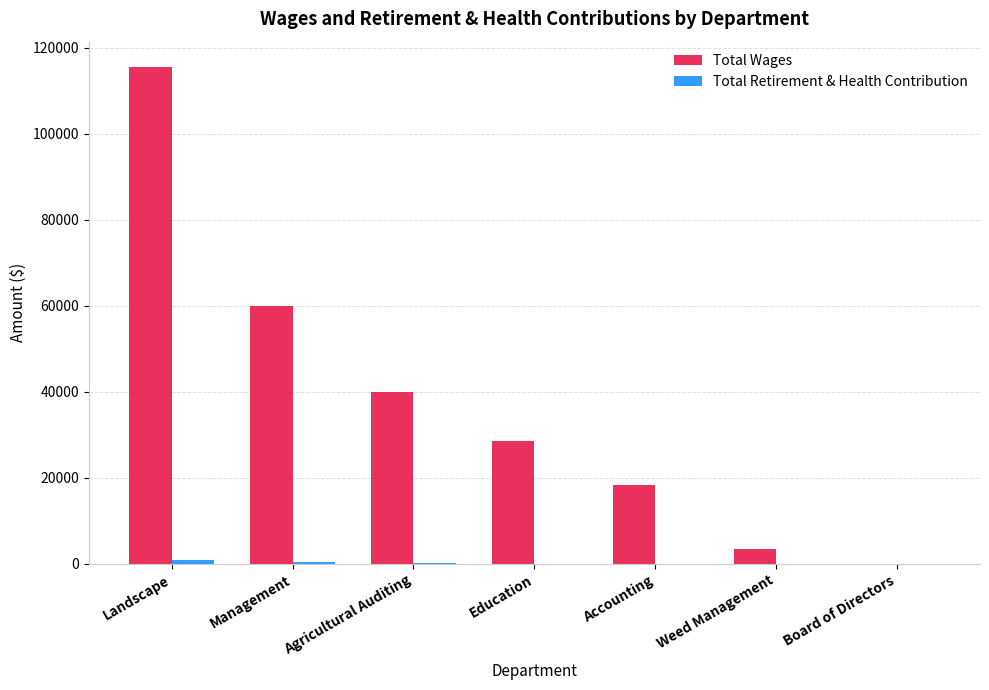

What is the difference between the Total Wages values at Weed Management and Accounting?

15056